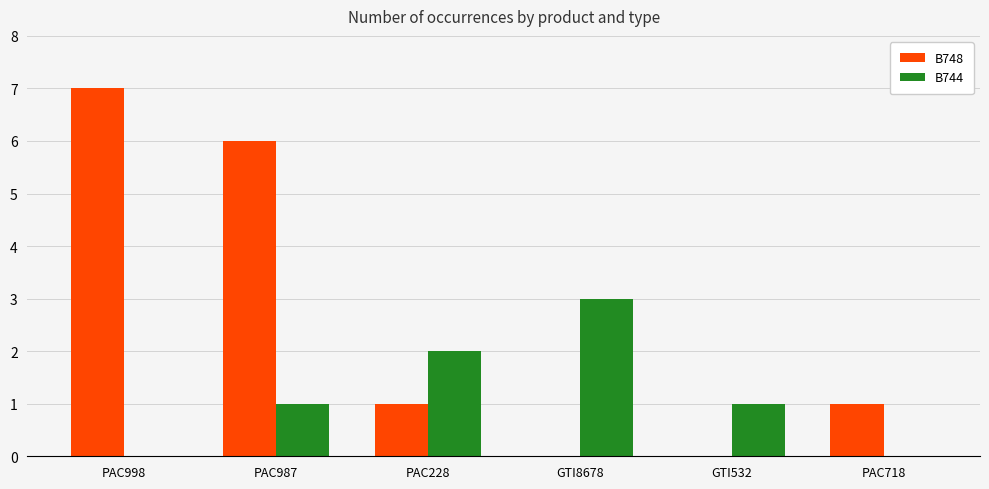

Between PAC998 and PAC228, which series saw the biggest shift?

B748